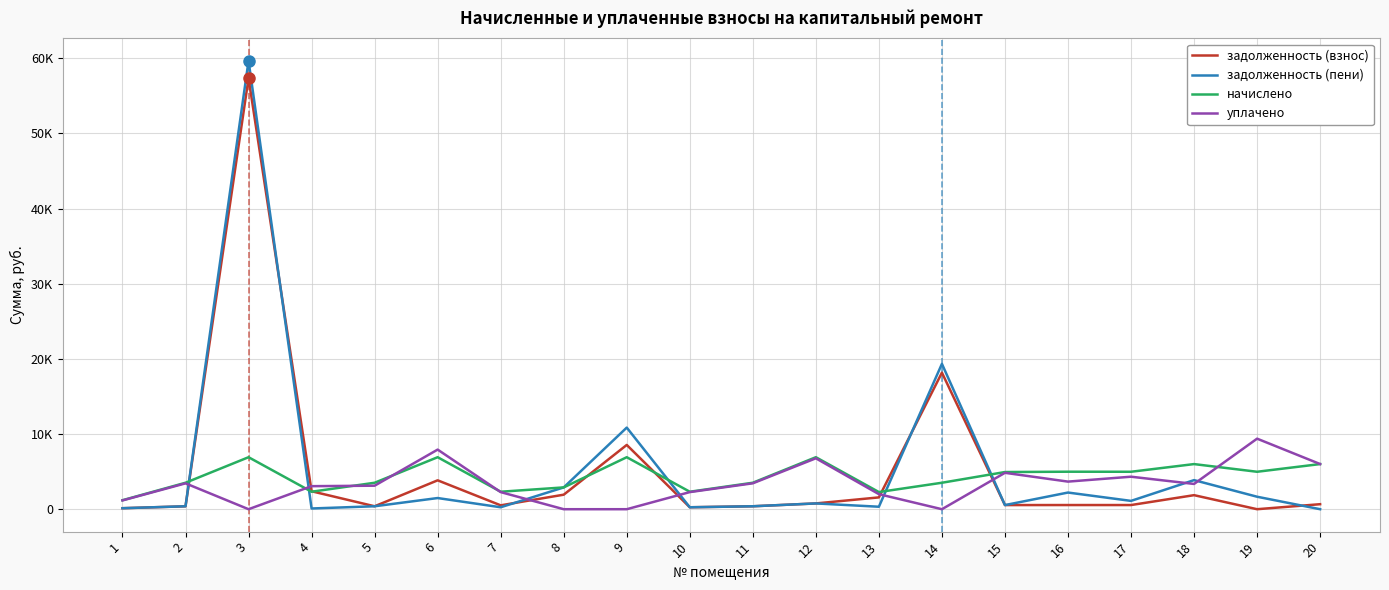

Between 6 and 13, which series saw the biggest shift?

уплачено